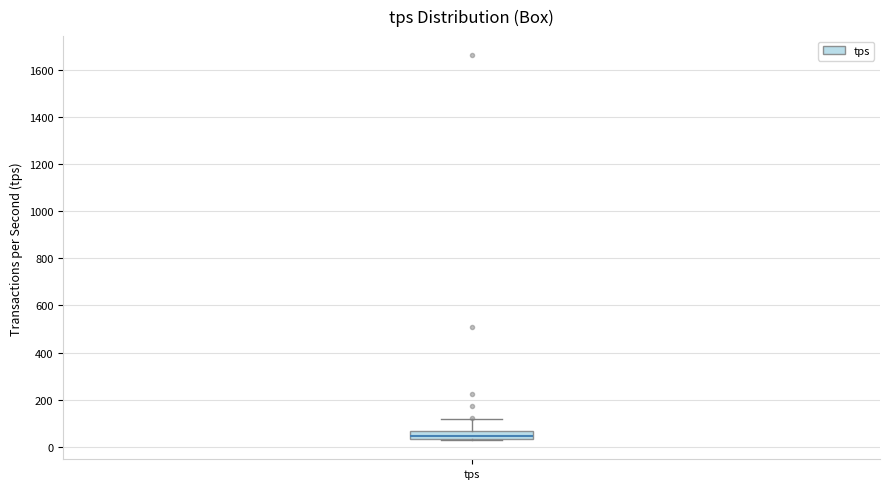

Where is the upper edge of the box for tps on the y-axis? The values are not printed on the chart, so give them approximately, as read against the axis.

60